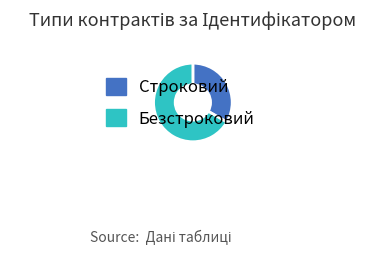

What is the largest slice in the pie chart?

Безстроковий